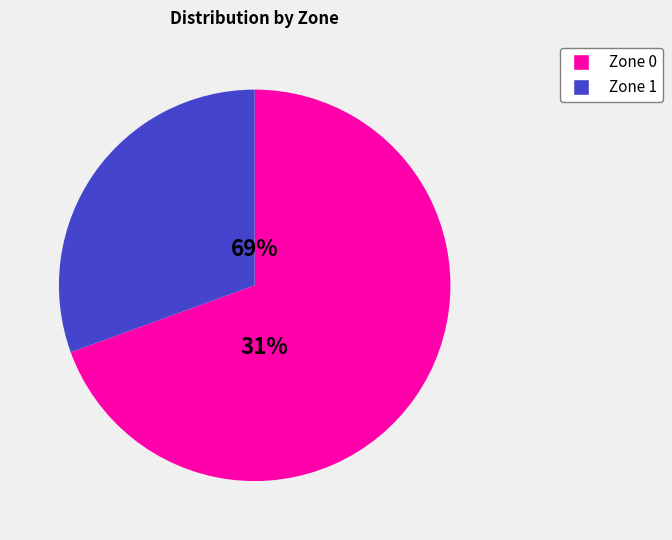

Count the number of slices in the pie.

2